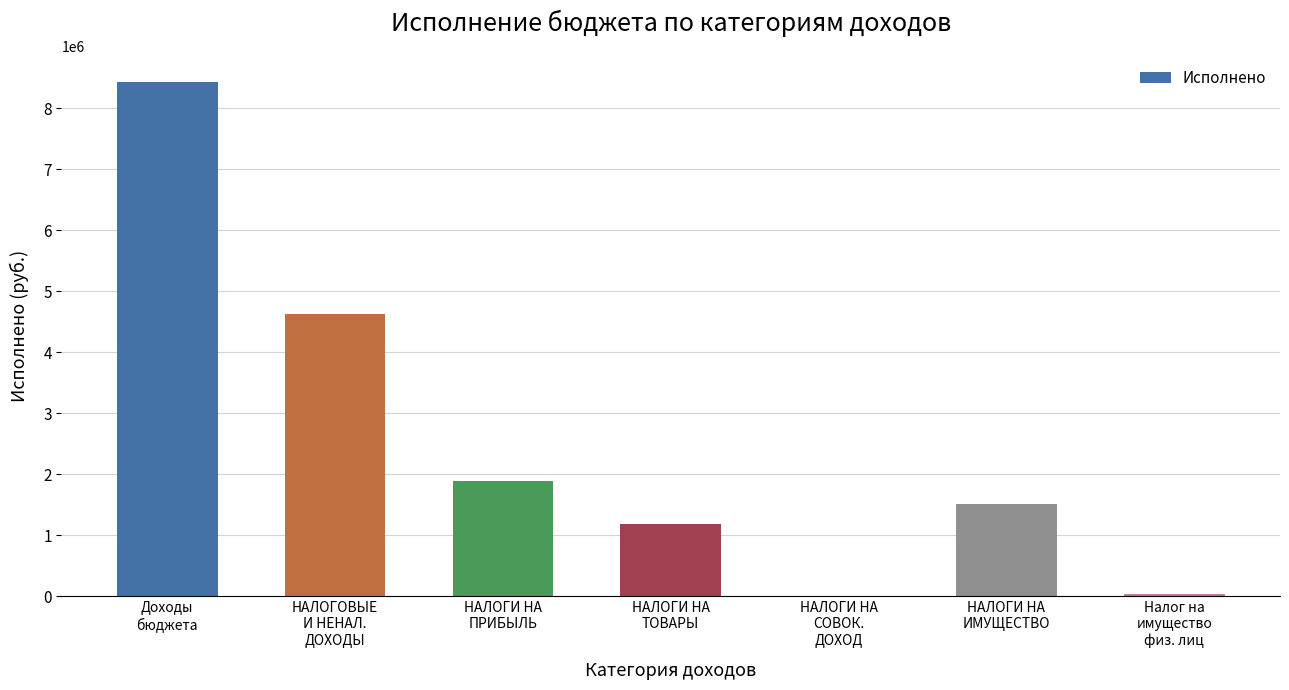

At which category does the chart reach its peak across all series?

Доходы
бюджета